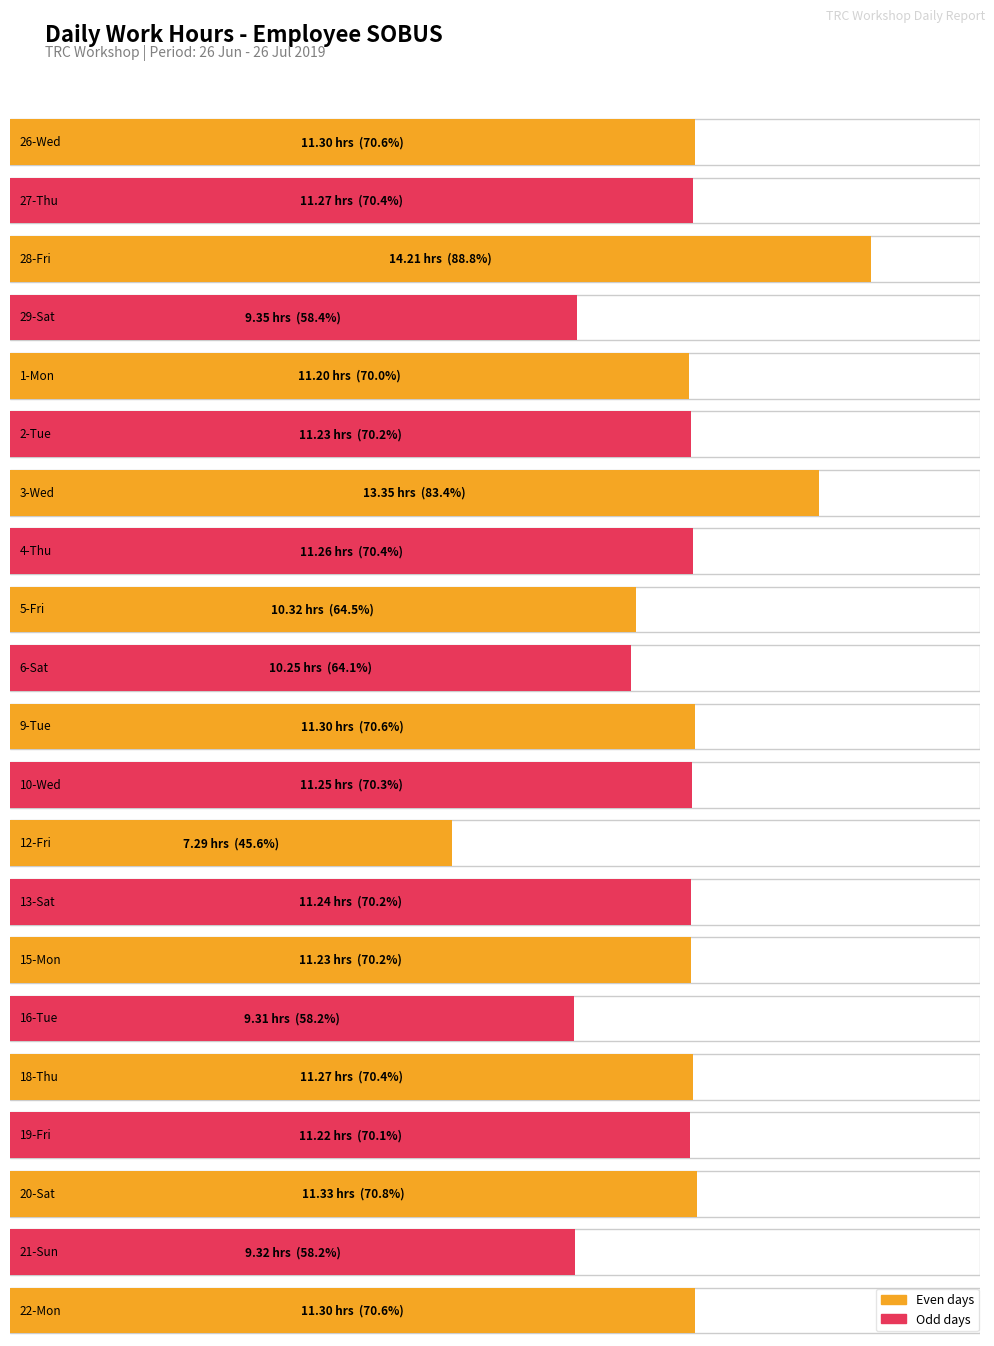

What is the difference between the maximum and minimum values in the Low (hours) series?

6.9